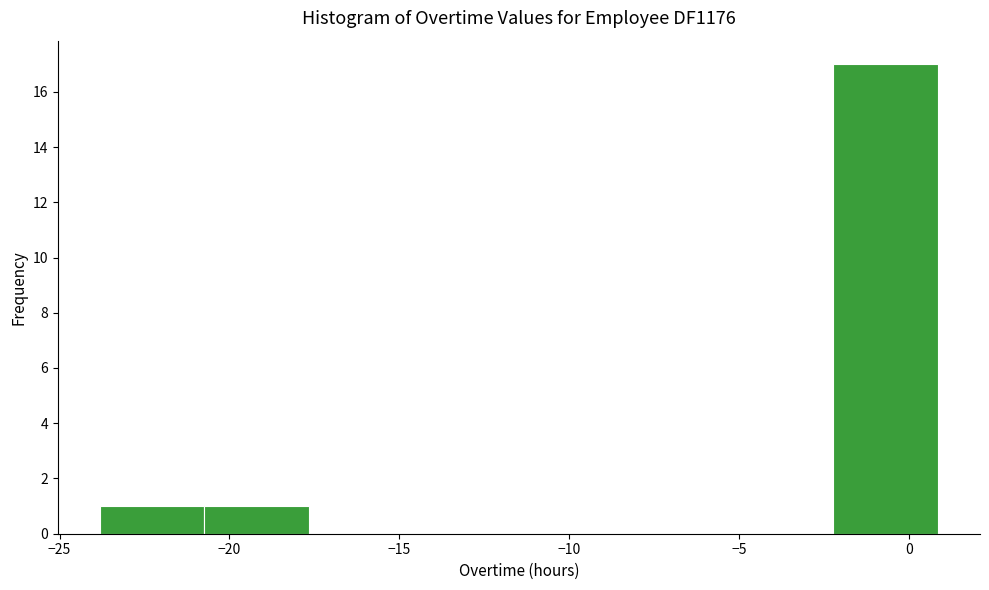

Over which range of the x-axis is the bar tallest?

-2.0 to 1.0